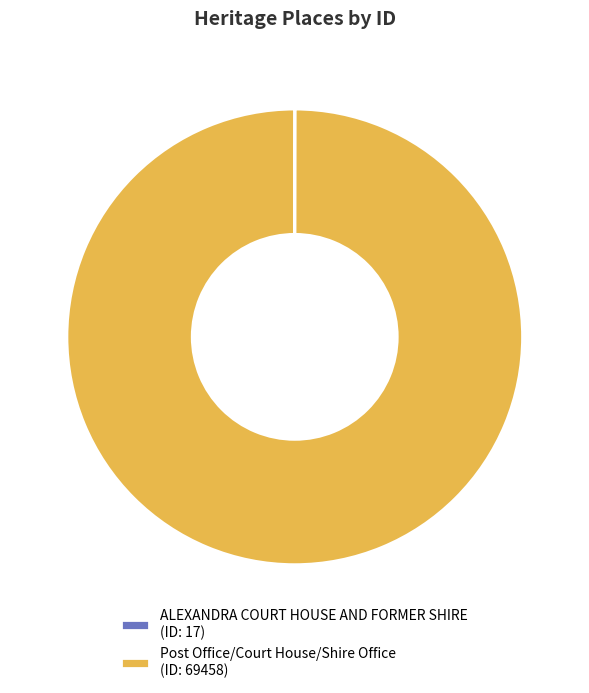

Does ALEXANDRA COURT HOUSE AND FORMER SHIRE account for over 50% of the chart?

No